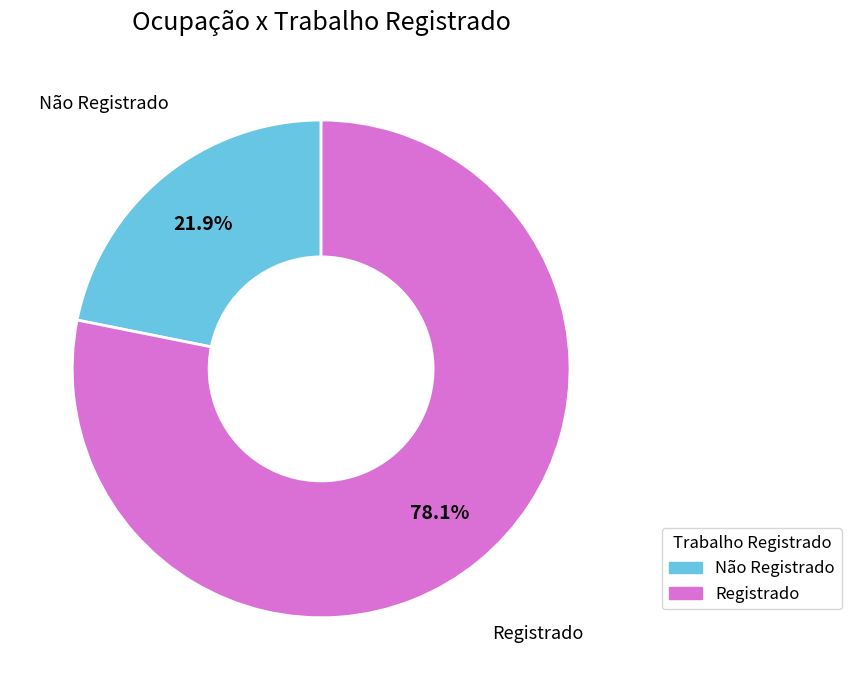

To the nearest percent, what is the difference between the largest and smallest slice percentages?

56%